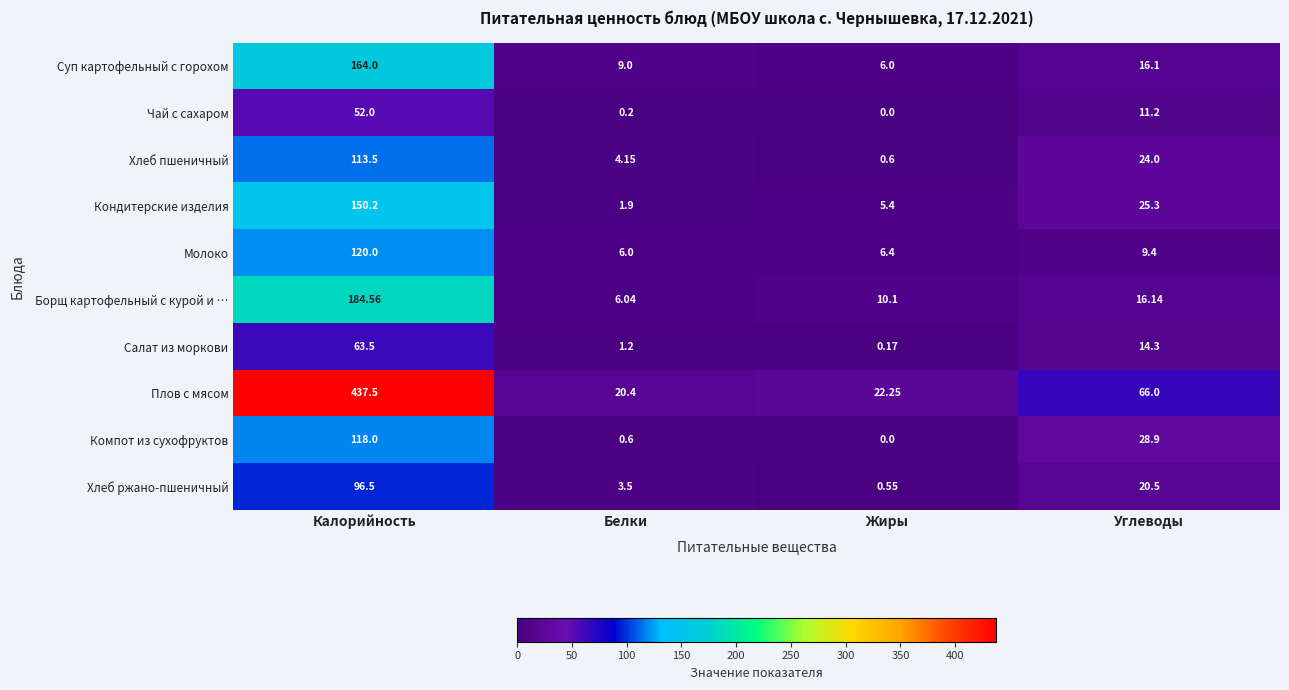

Rank the series at Калорийность from highest to lowest value.

Плов с мясом, Борщ картофельный с курой и …, Суп картофельный с горохом, Кондитерские изделия, Молоко, Компот из сухофруктов, Хлеб пшеничный, Хлеб ржано-пшеничный, Салат из моркови, Чай с сахаром